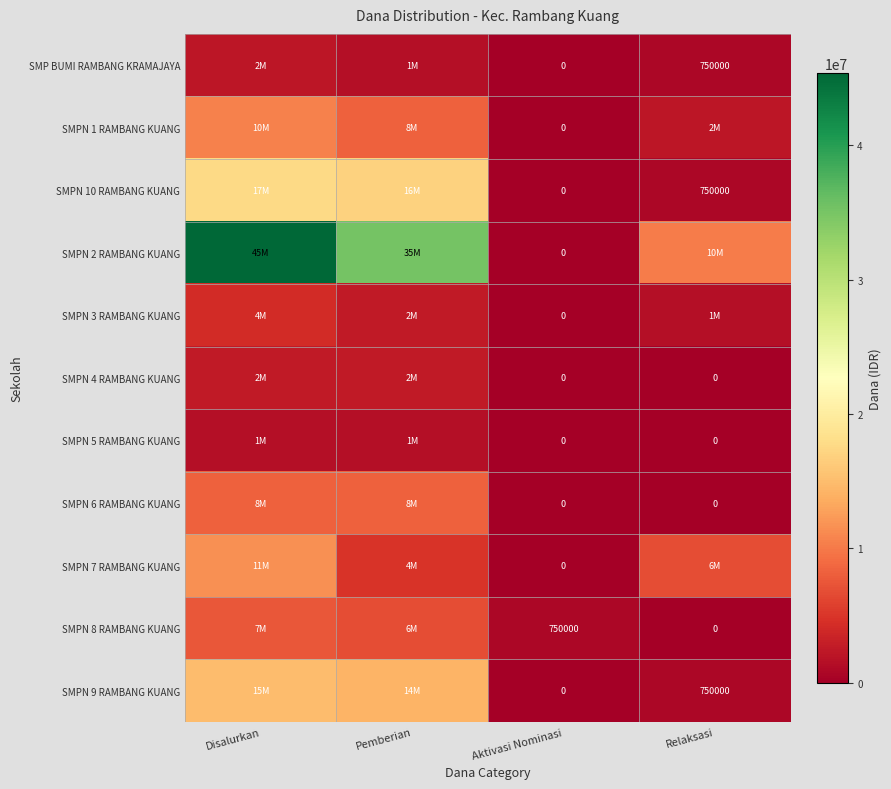

What is the spread (max minus min) of values at Aktivasi Nominasi?

750000